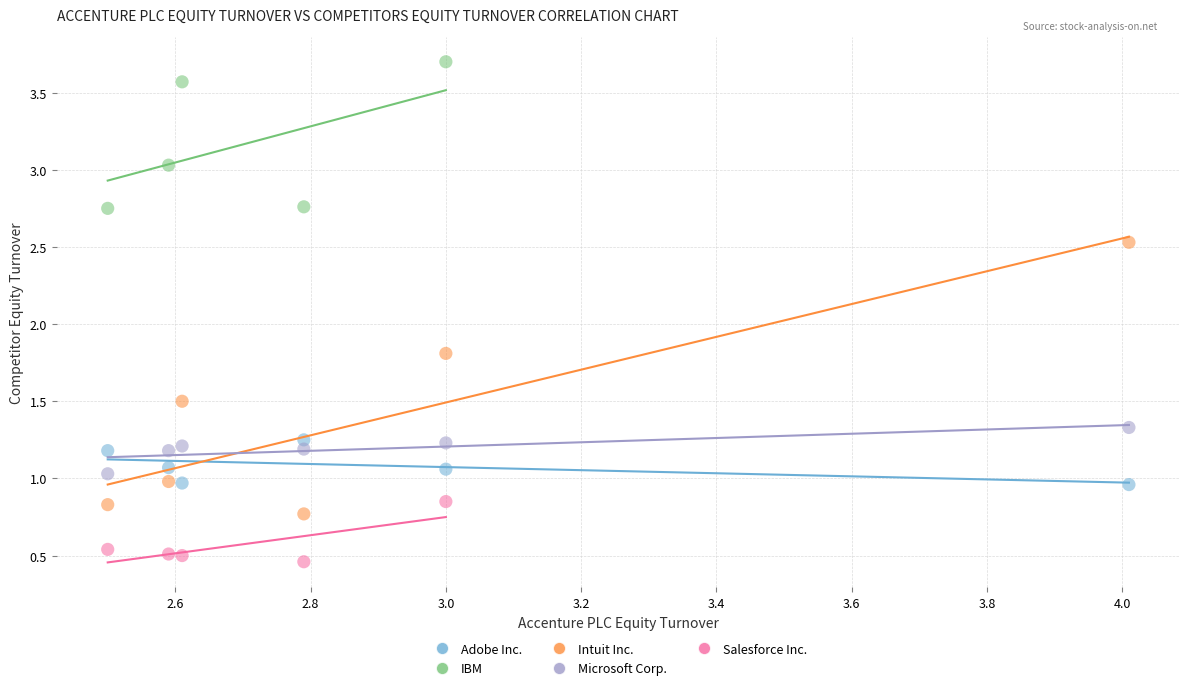

What are all the series names shown in the legend?

Adobe Inc., IBM, Intuit Inc., Microsoft Corp., Salesforce Inc.